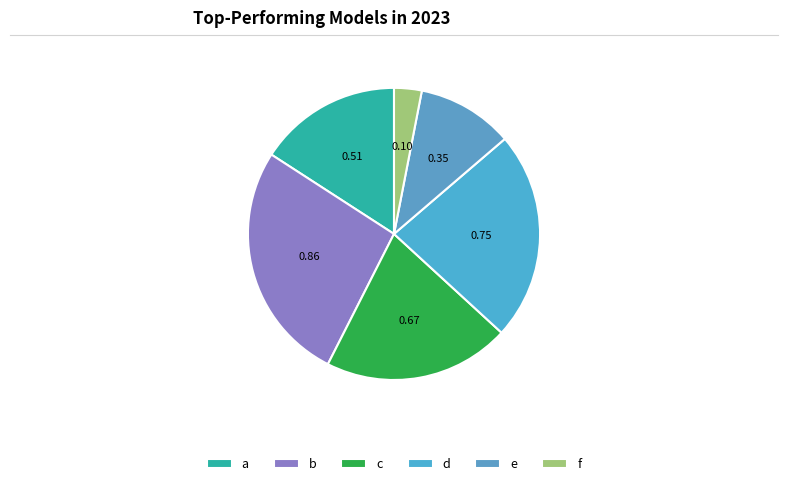

How many slices are in this pie chart?

6